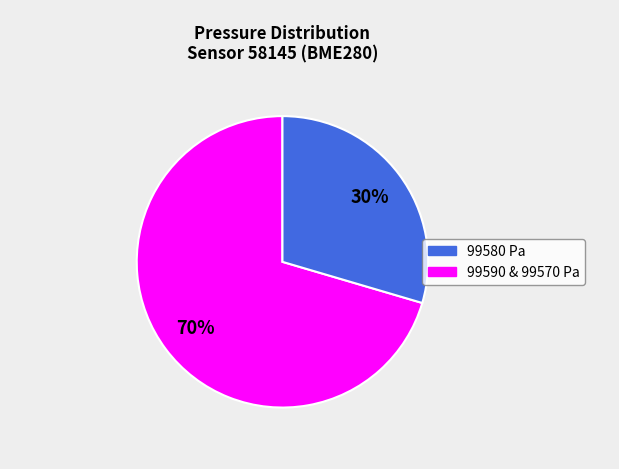

Is there any slice that represents more than half of the pie?

Yes